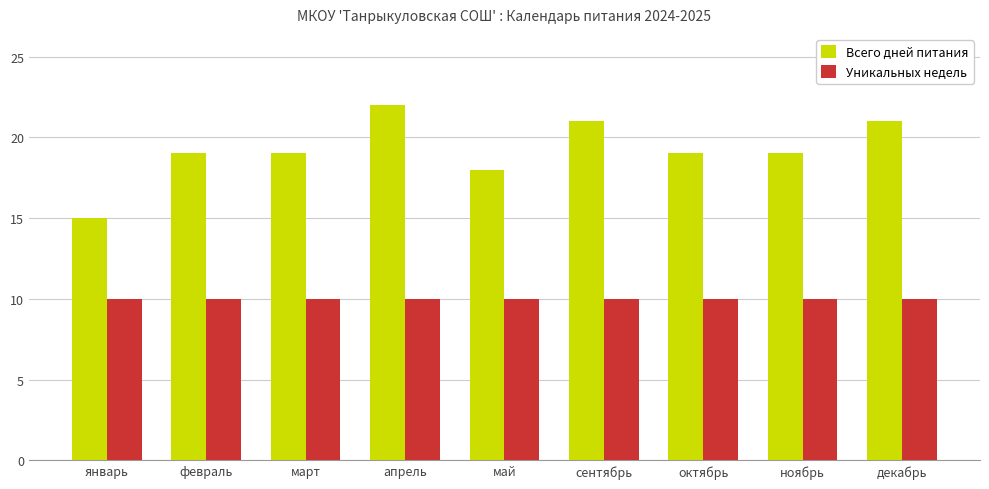

Count the Всего дней питания values in the range 19 to 21.

6